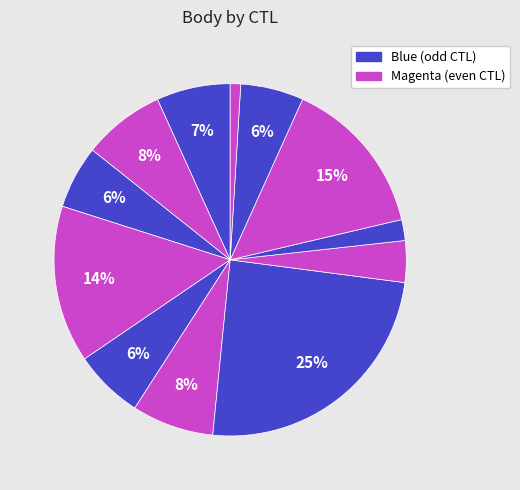

How many slices are in this pie chart?

12